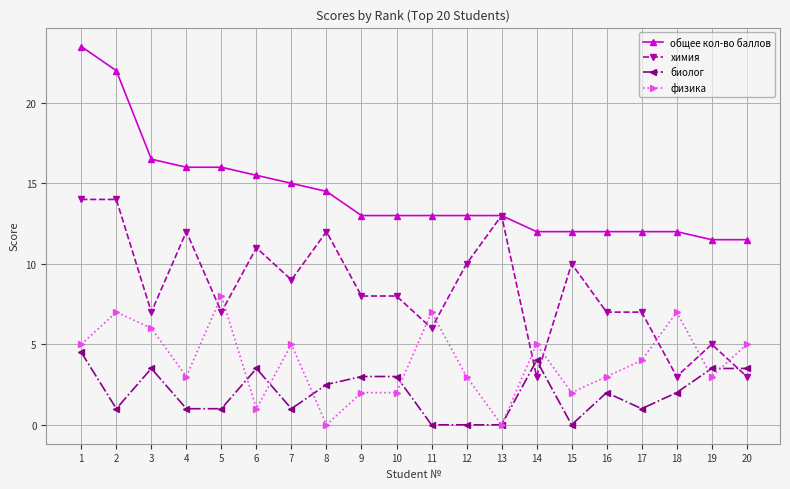

What is the spread (max minus min) of values at 20?

8.5